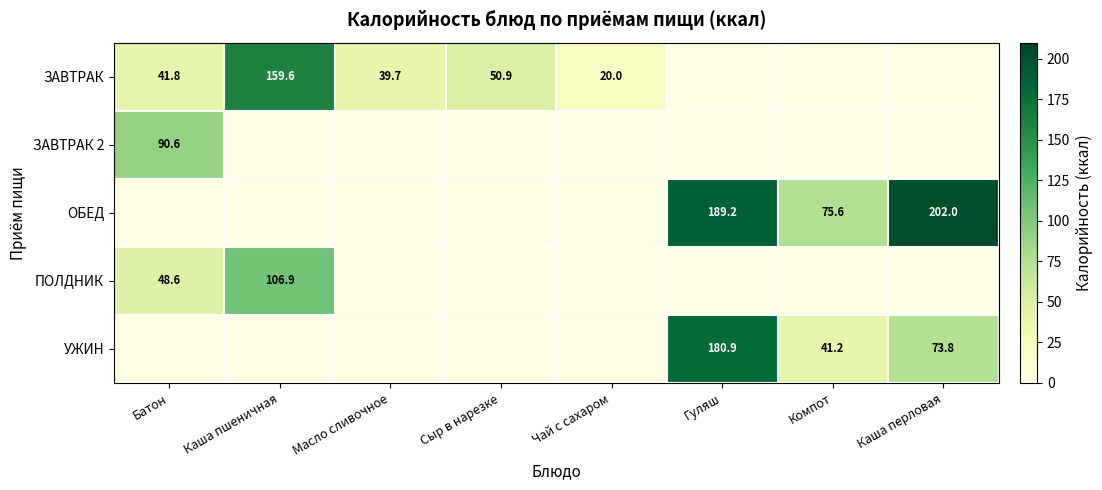

The ОБЕД series shows 189.2 at Гуляш. True or false?

True